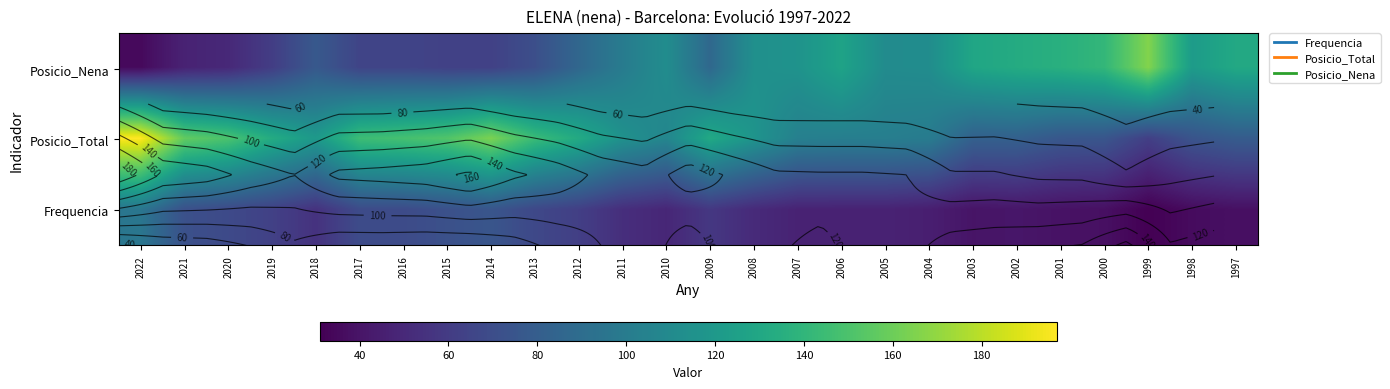

At 2006, list the series in order from smallest to largest.

Frequencia, Posicio_Total, Posicio_Nena